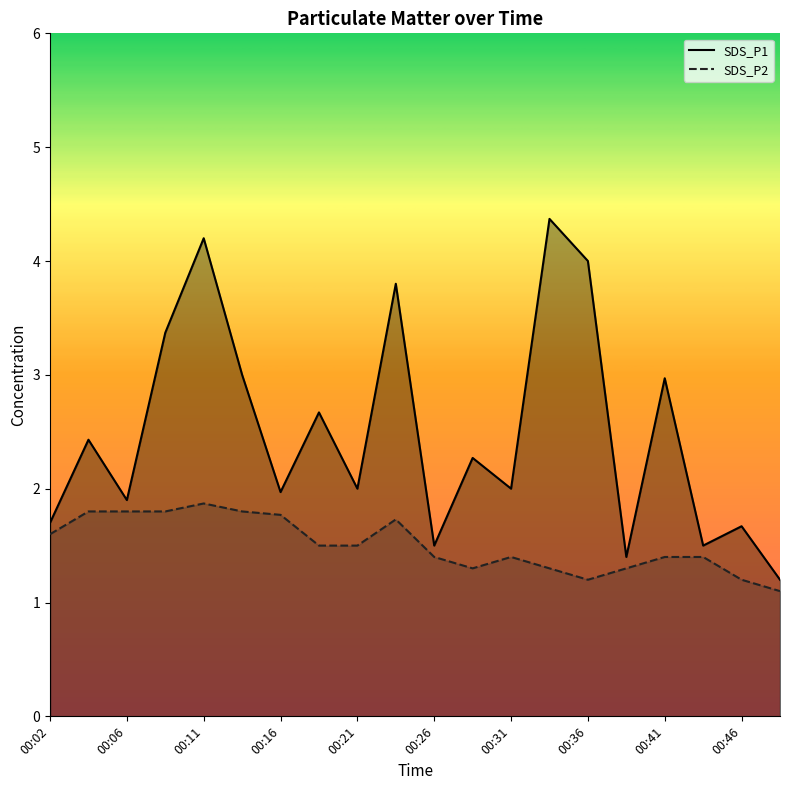

Between 00:43 and 00:14, which is larger?

00:14